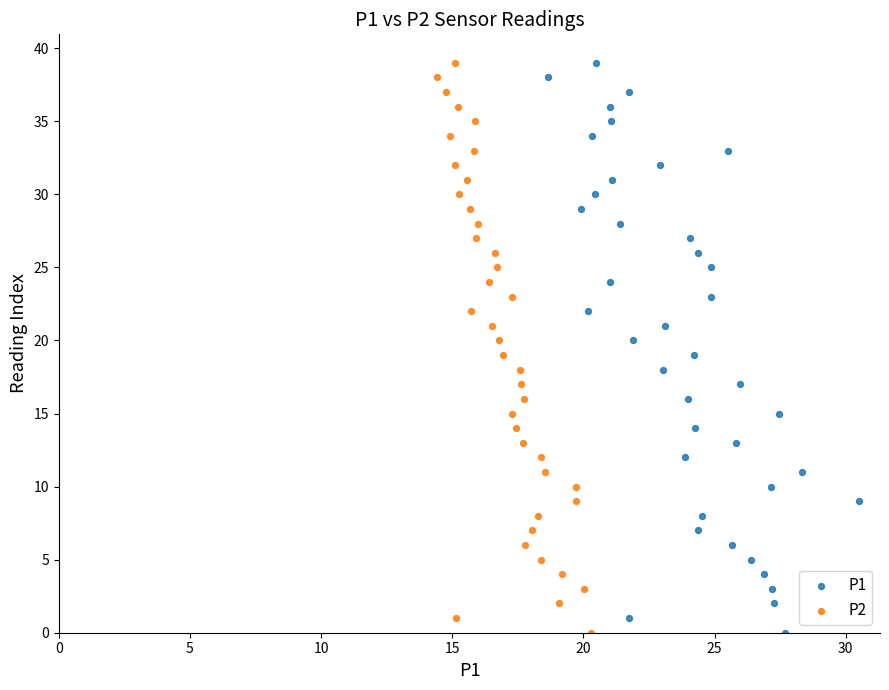

What are all the series names shown in the legend?

P1, P2